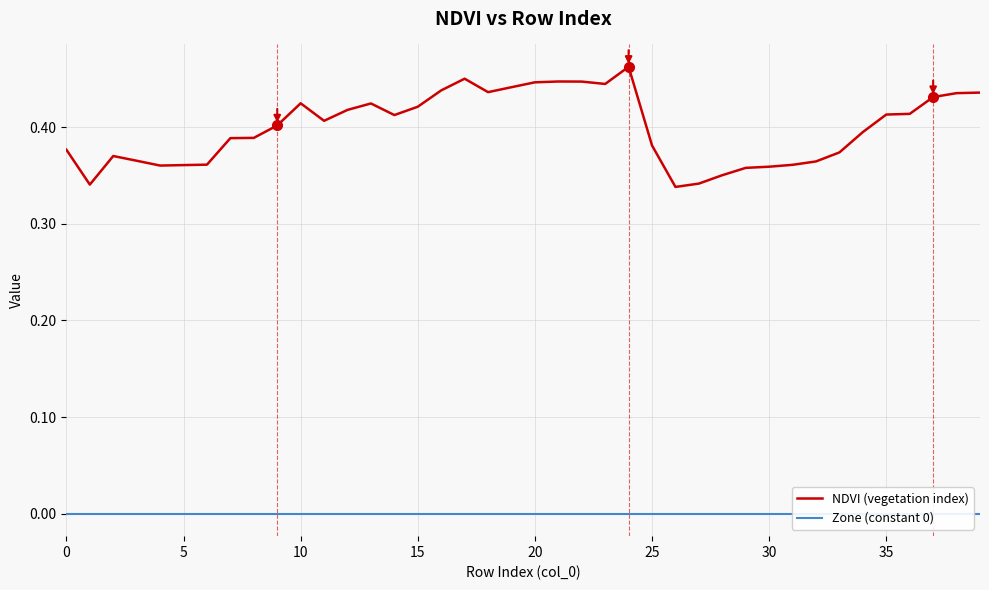

True or false: NDVI (vegetation index) and Zone (constant 0) intersect in this chart.

False